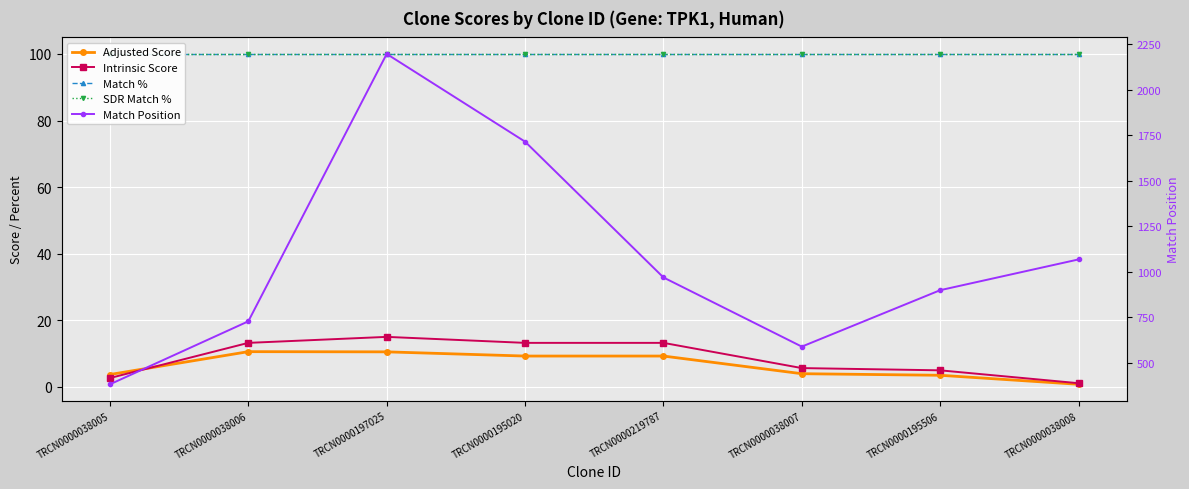

True or false: Intrinsic Score has more than 2 interior local peaks.

False